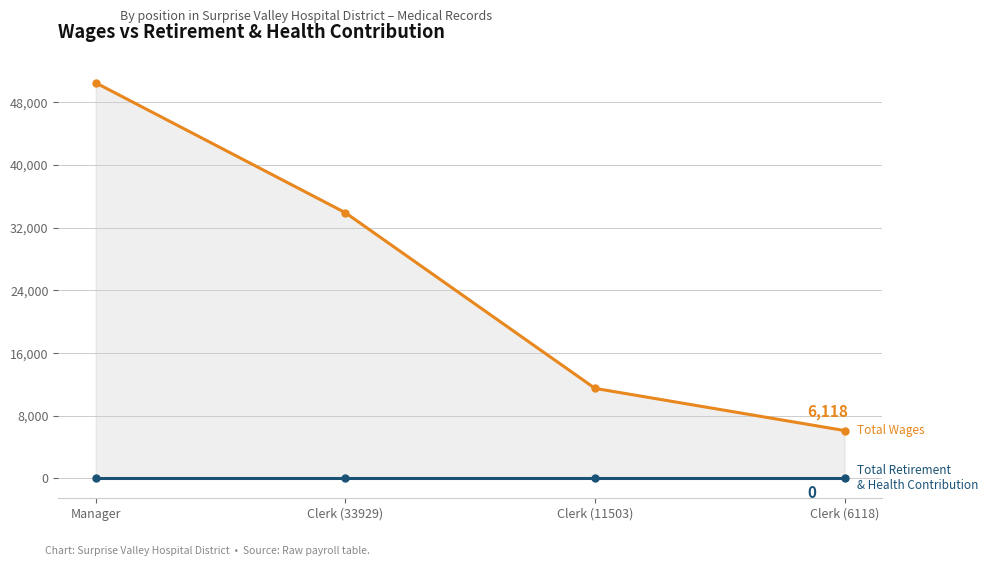

At how many categories does at least one series exceed 28315?

2